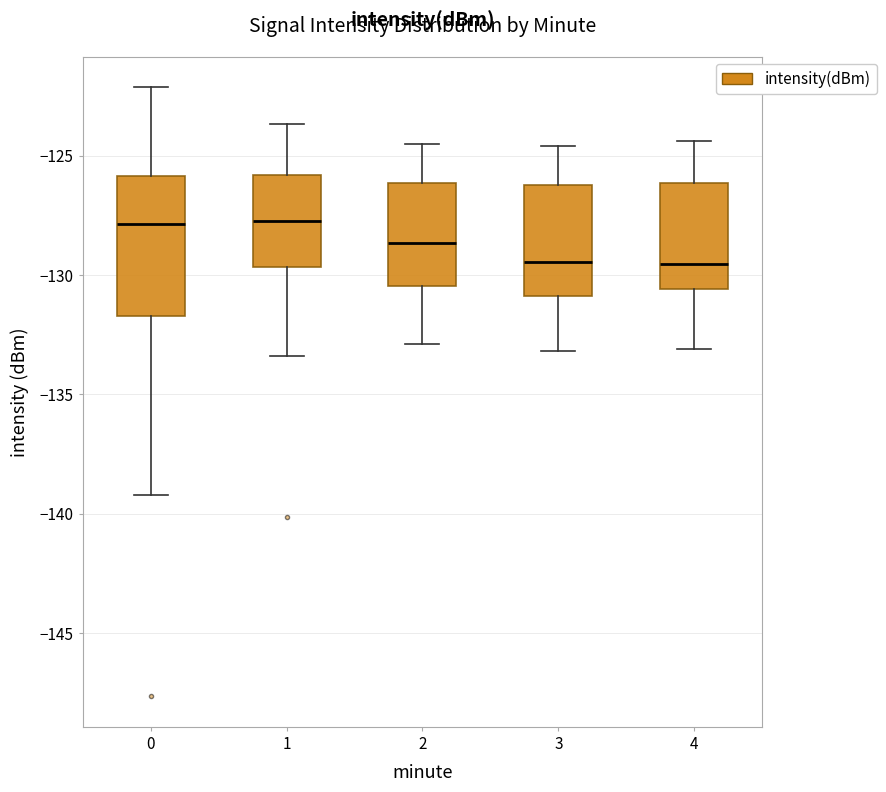

Which box is the tallest, from its lower edge to its upper edge?

0